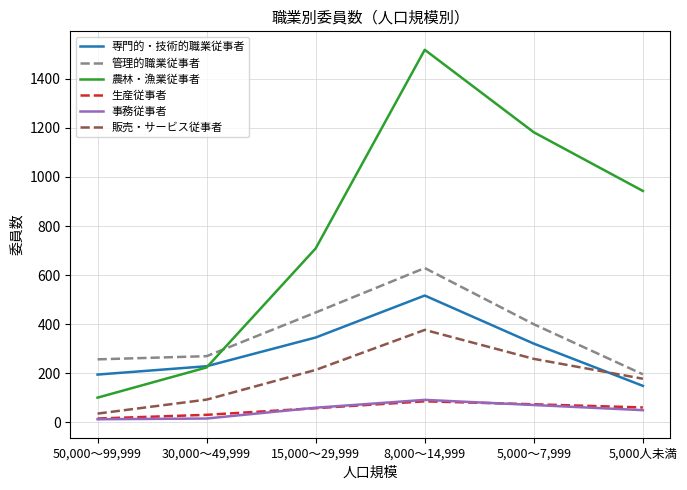

How many lines are shown in the chart?

6